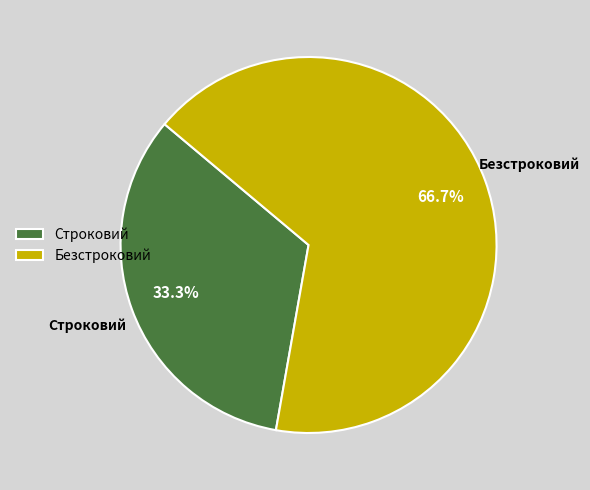

True or false: Строковий accounts for 40% of the total.

False